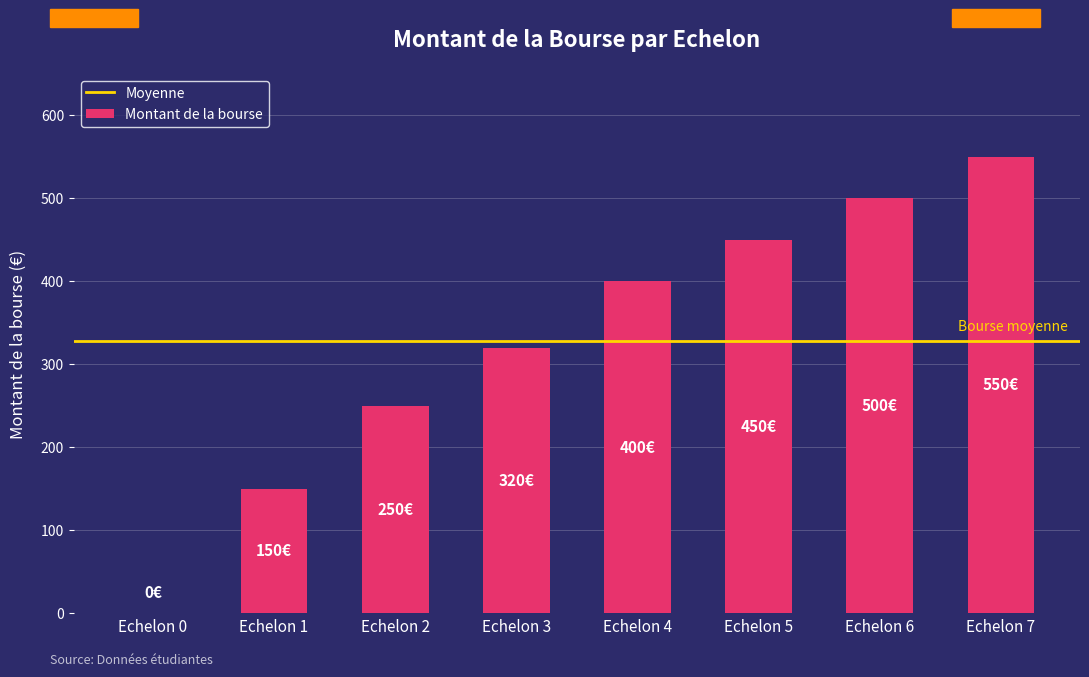

The value at Echelon 4 is 400. True or false?

True